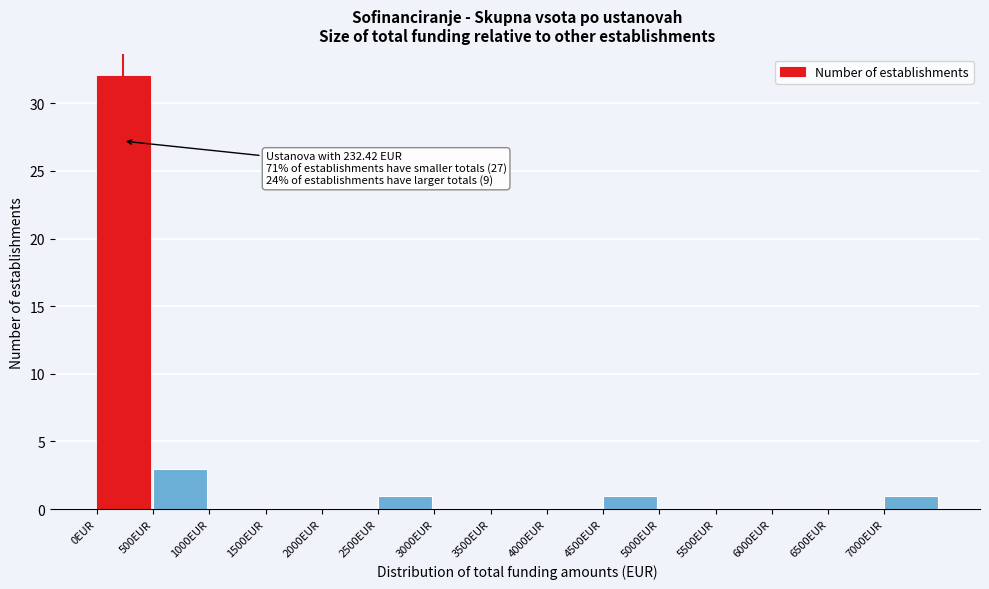

Which range on the x-axis has the tallest bar?

0 to 500